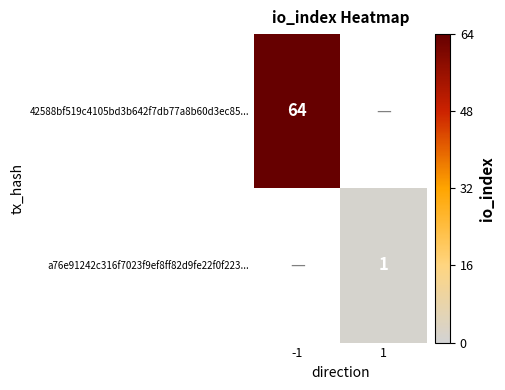

Which has a higher value, 1 or -1?

-1